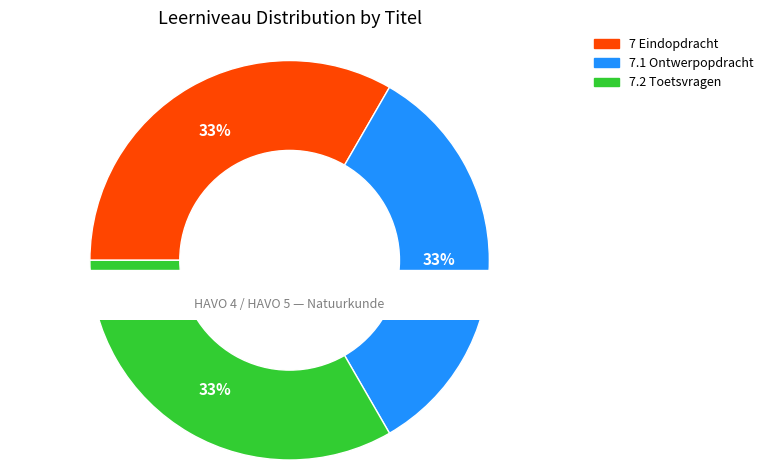

True or false: 7.1 Ontwerpopdracht accounts for 25% of the total.

False